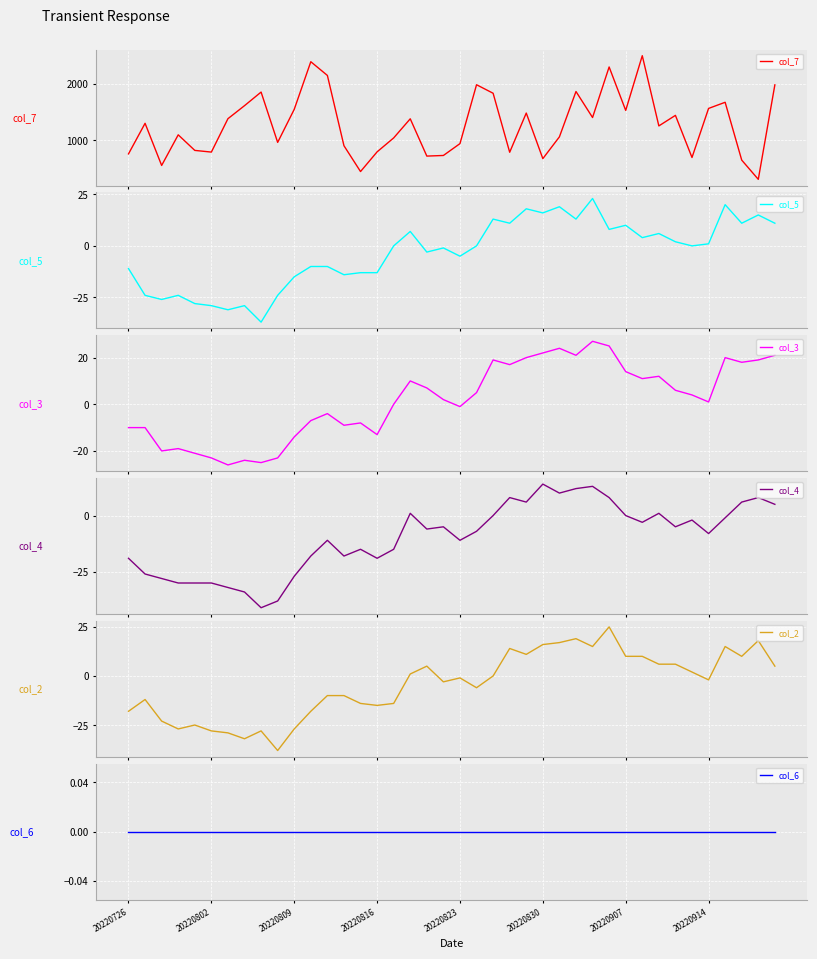

Reading left to right, transcribe all the data shown in this chart.

col_7: 754	1296	549	1092	816	786	1378	1609	1850	958	1544	2388	2145	899	441	790	1037	1376	715	726	936	1980	1829	783	1478	670	1056	1860	1399	2295	1525	2495	1250	1437	690	1560	1669	644	303	1978
col_5: -11	-24	-26	-24	-28	-29	-31	-29	-37	-24	-15	-10	-10	-14	-13	-13	0	7	-3	-1	-5	0	13	11	18	16	19	13	23	8	10	4	6	2	0	1	20	11	15	11
col_3: -10	-10	-20	-19	-21	-23	-26	-24	-25	-23	-14	-7	-4	-9	-8	-13	0	10	7	2	-1	5	19	17	20	22	24	21	27	25	14	11	12	6	4	1	20	18	19	21
col_4: -19	-26	-28	-30	-30	-30	-32	-34	-41	-38	-27	-18	-11	-18	-15	-19	-15	1	-6	-5	-11	-7	0	8	6	14	10	12	13	8	0	-3	1	-5	-2	-8	-1	6	8	5
col_2: -18	-12	-23	-27	-25	-28	-29	-32	-28	-38	-27	-18	-10	-10	-14	-15	-14	1	5	-3	-1	-6	0	14	11	16	17	19	15	25	10	10	6	6	2	-2	15	10	18	5
col_6: 0	0	0	0	0	0	0	0	0	0	0	0	0	0	0	0	0	0	0	0	0	0	0	0	0	0	0	0	0	0	0	0	0	0	0	0	0	0	0	0